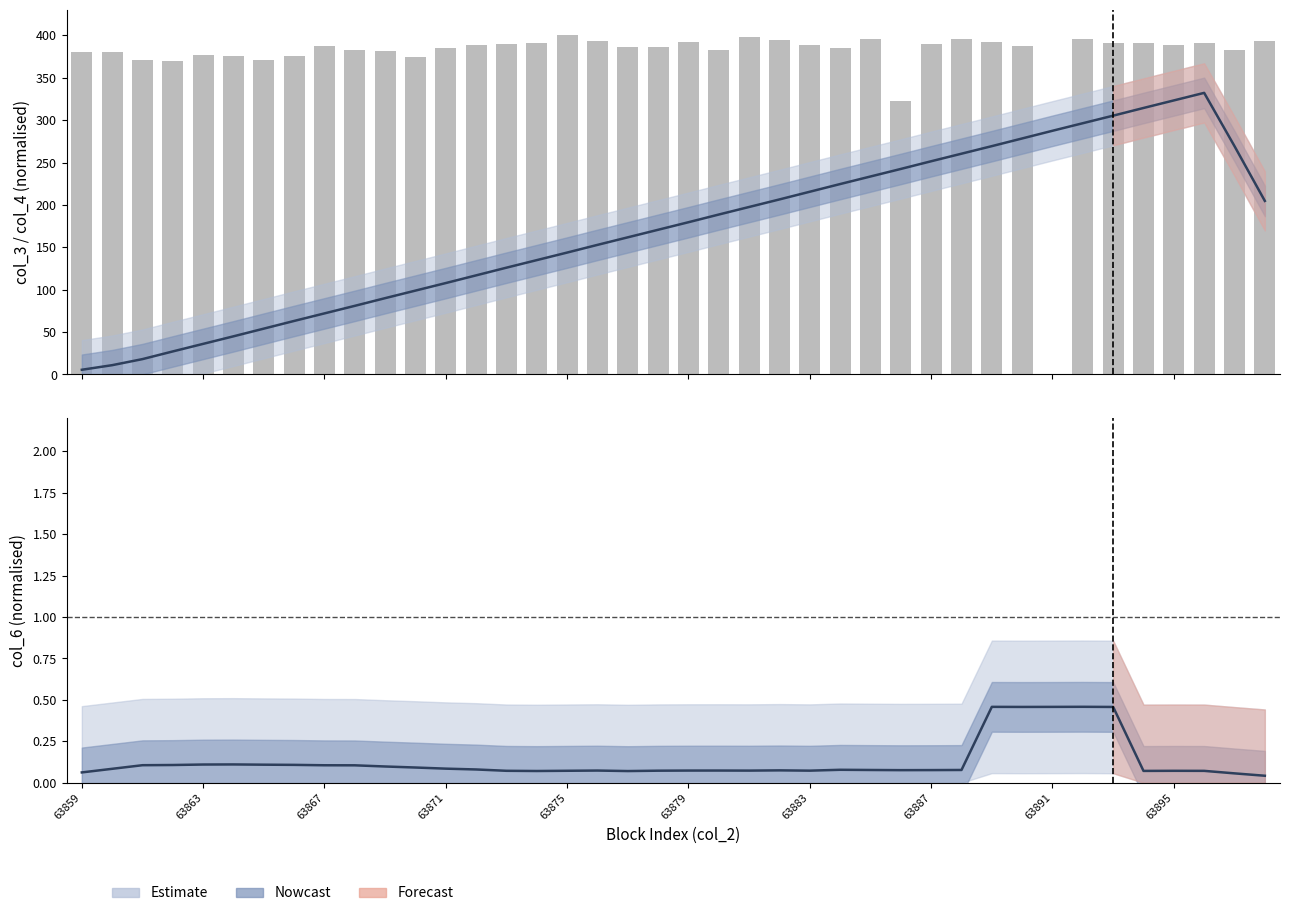

The col_3 (smooth) series shows 128.8 at 63895. True or false?

False